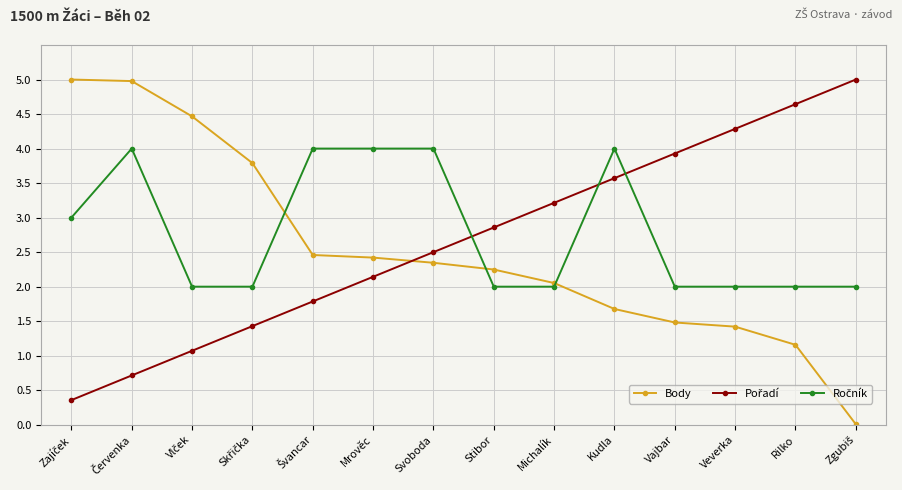

Does the chart display data point markers on the line(s)?

Yes